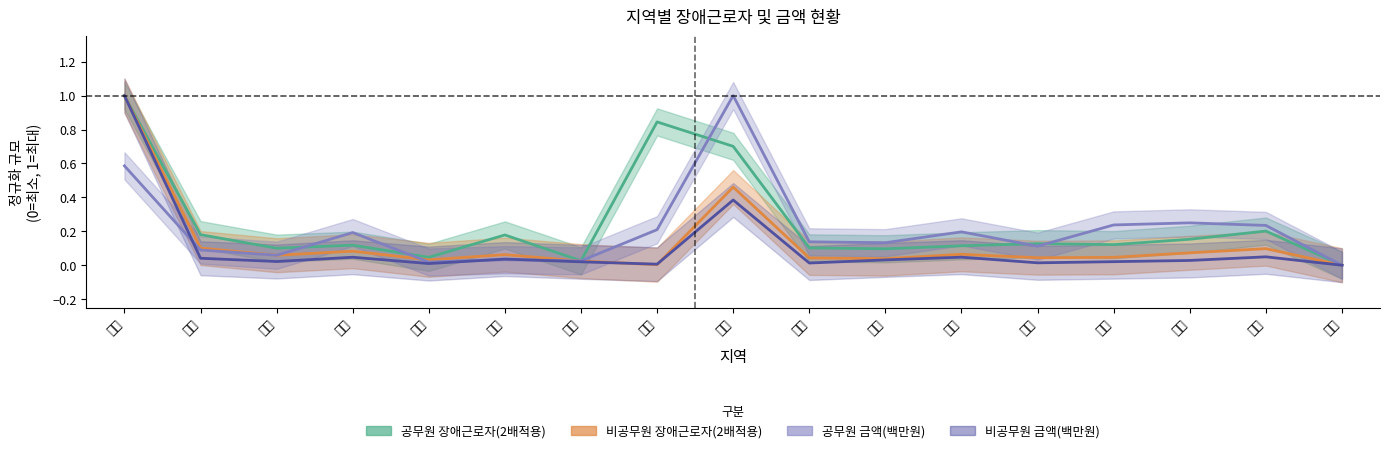

What is the sum of the 공무원 장애근로자(2배적용) values at 부산 and 제주?

0.2